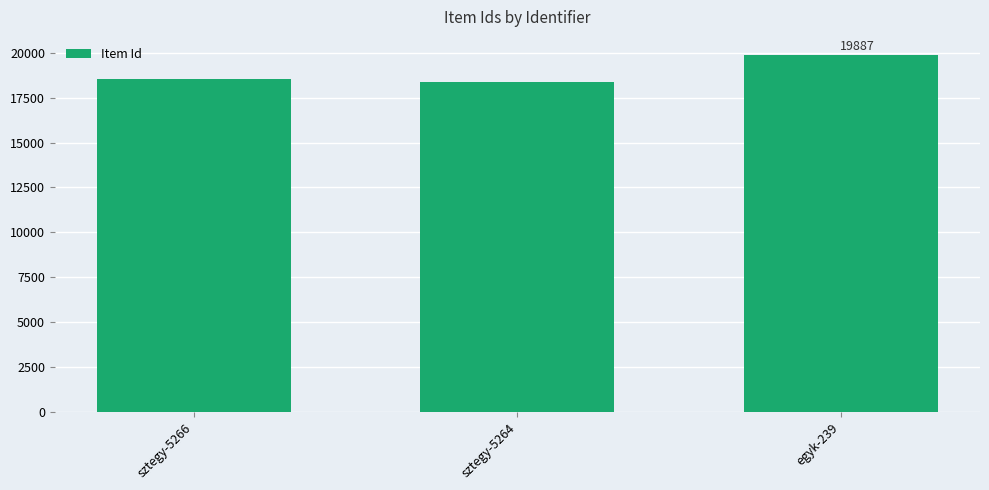

Reading left to right, transcribe all the data shown in this chart.

18557	18393	19887